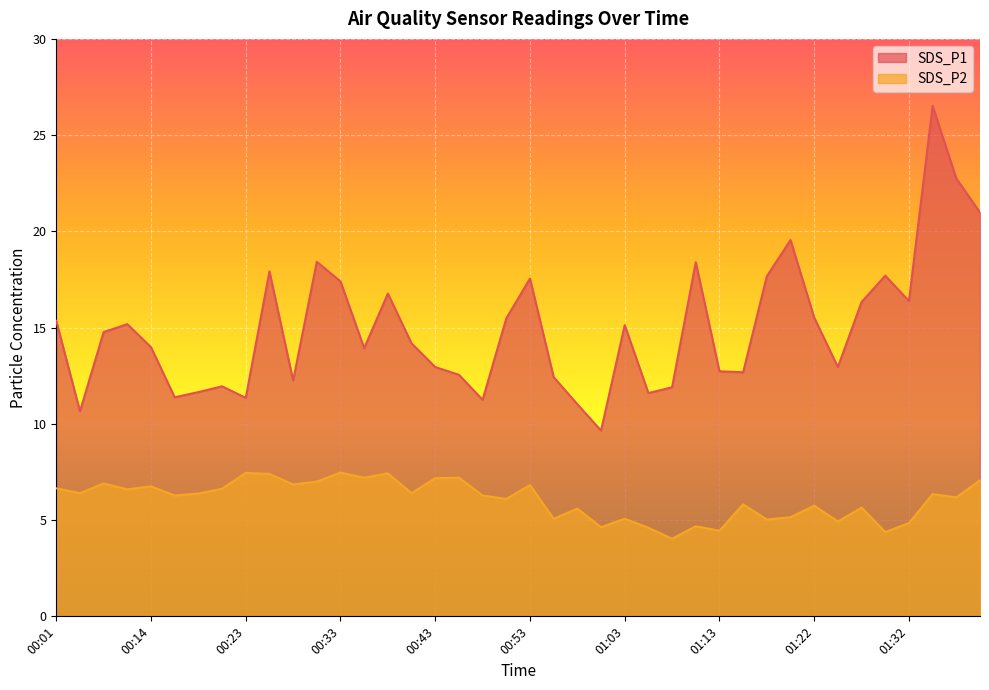

In SDS_P1, how many points are lower than both neighbors (excluding endpoints)?

11